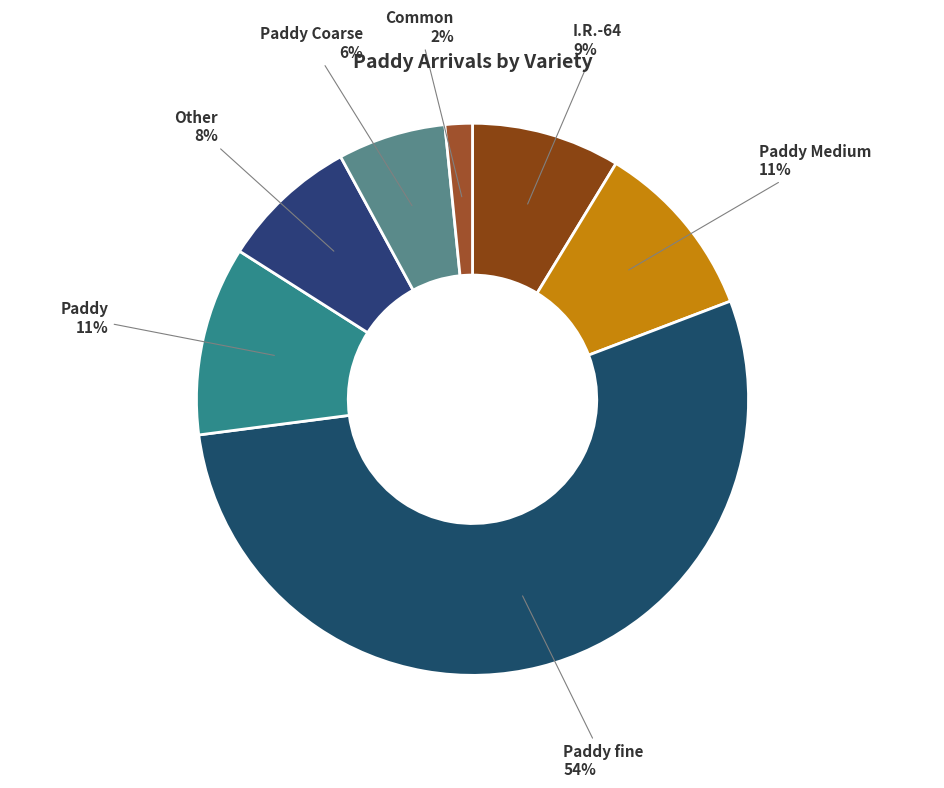

Combined, do Common and Other account for over 50%?

No